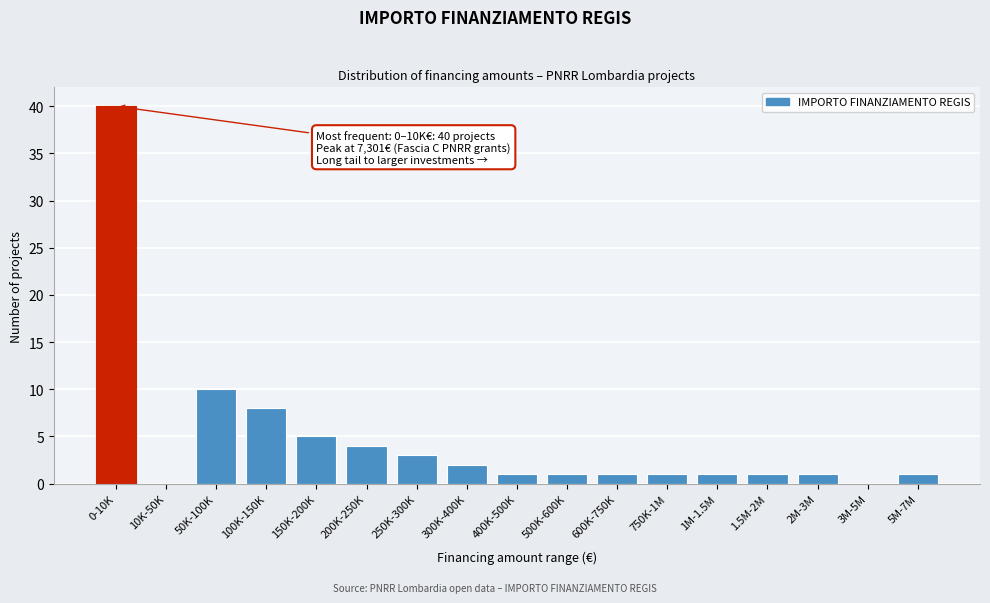

Reading right to left, list all the values displayed in this chart.

5M-7M=1	3M-5M=0	2M-3M=1	1.5M-2M=1	1M-1.5M=1	750K-1M=1	600K-750K=1	500K-600K=1	400K-500K=1	300K-400K=2	250K-300K=3	200K-250K=4	150K-200K=5	100K-150K=8	50K-100K=10	10K-50K=0	0-10K=40